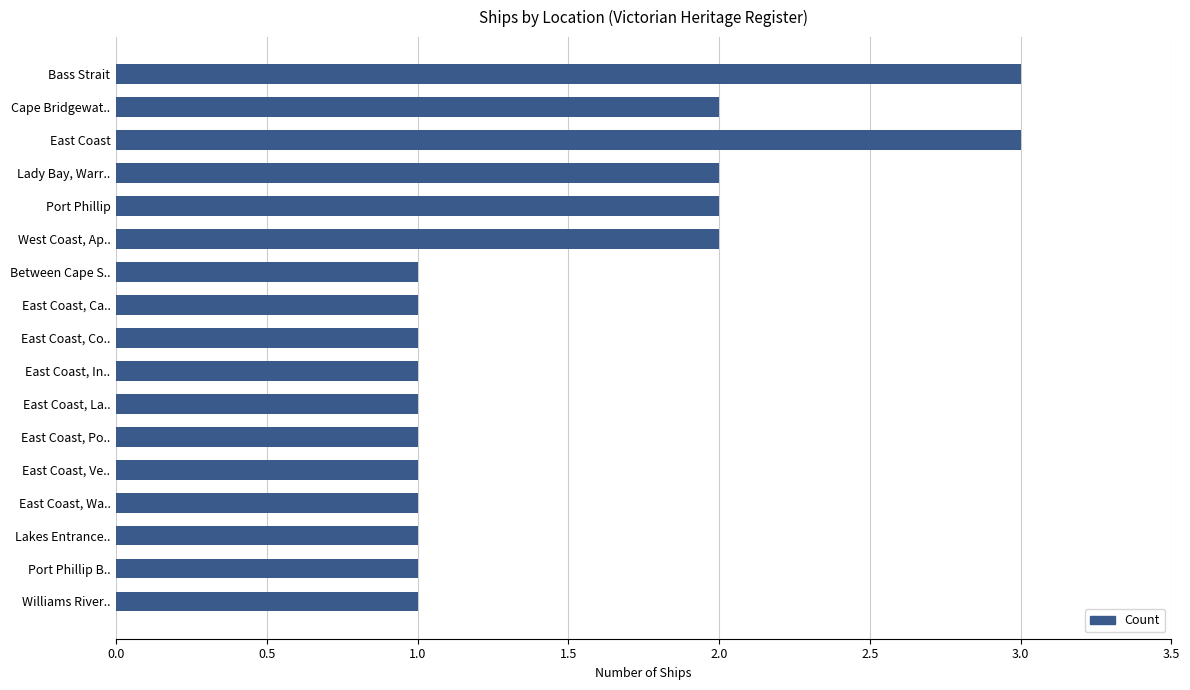

Reading top to bottom, what are all the values shown in this chart?

Bass Strait=3	Cape Bridgewat..=2	East Coast=3	Lady Bay, Warr..=2	Port Phillip=2	West Coast, Ap..=2	Between Cape S..=1	East Coast, Ca..=1	East Coast, Co..=1	East Coast, In..=1	East Coast, La..=1	East Coast, Po..=1	East Coast, Ve..=1	East Coast, Wa..=1	Lakes Entrance..=1	Port Phillip B..=1	Williams River..=1